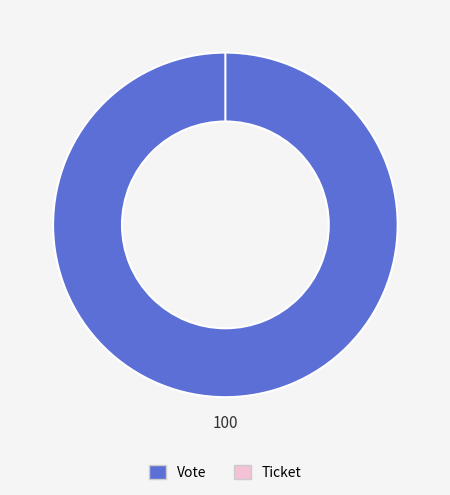

Count the number of slices in the pie.

2